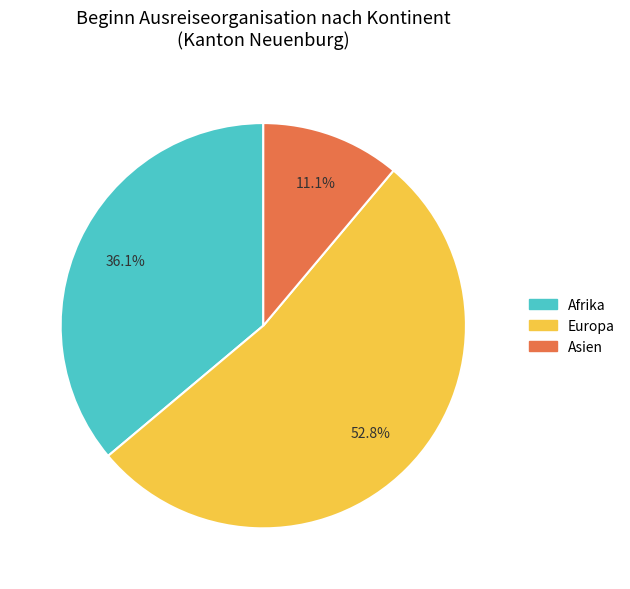

Does any single category account for the majority?

Yes